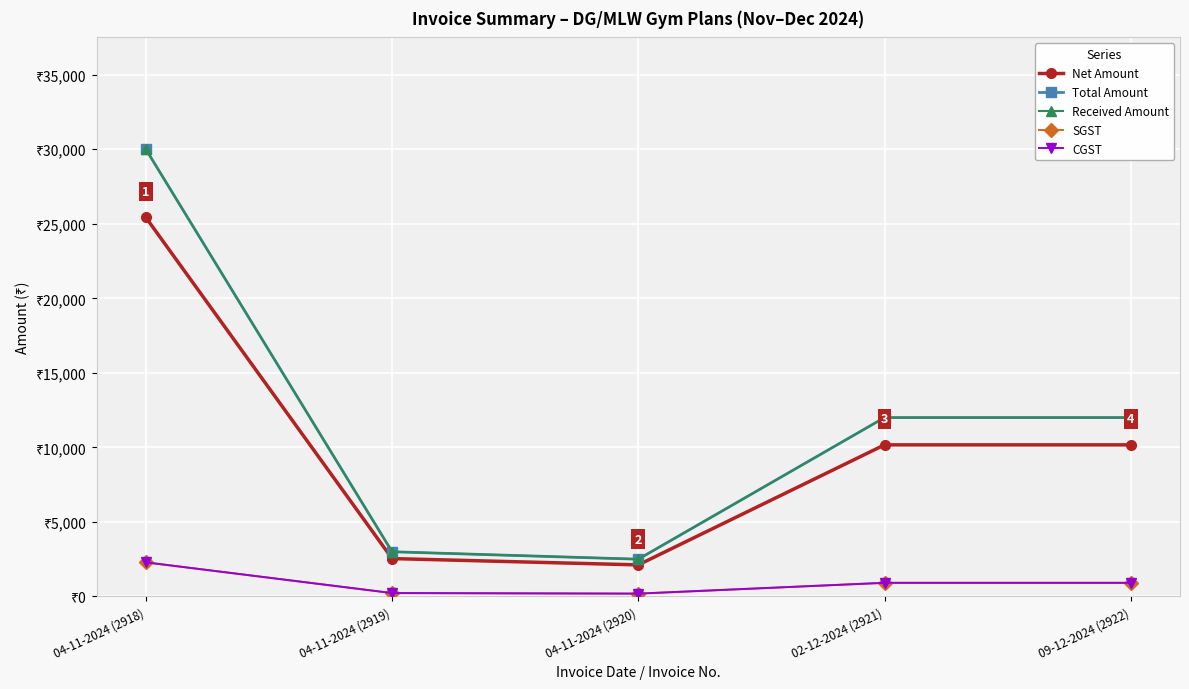

Is this an area chart (filled region under the line)?

No